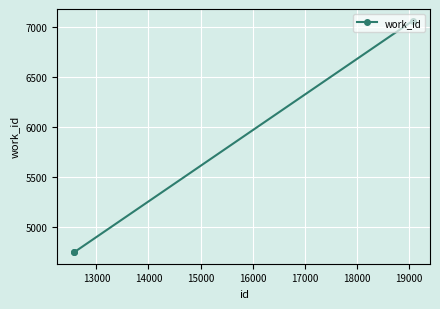

What is the smallest value displayed?

4751